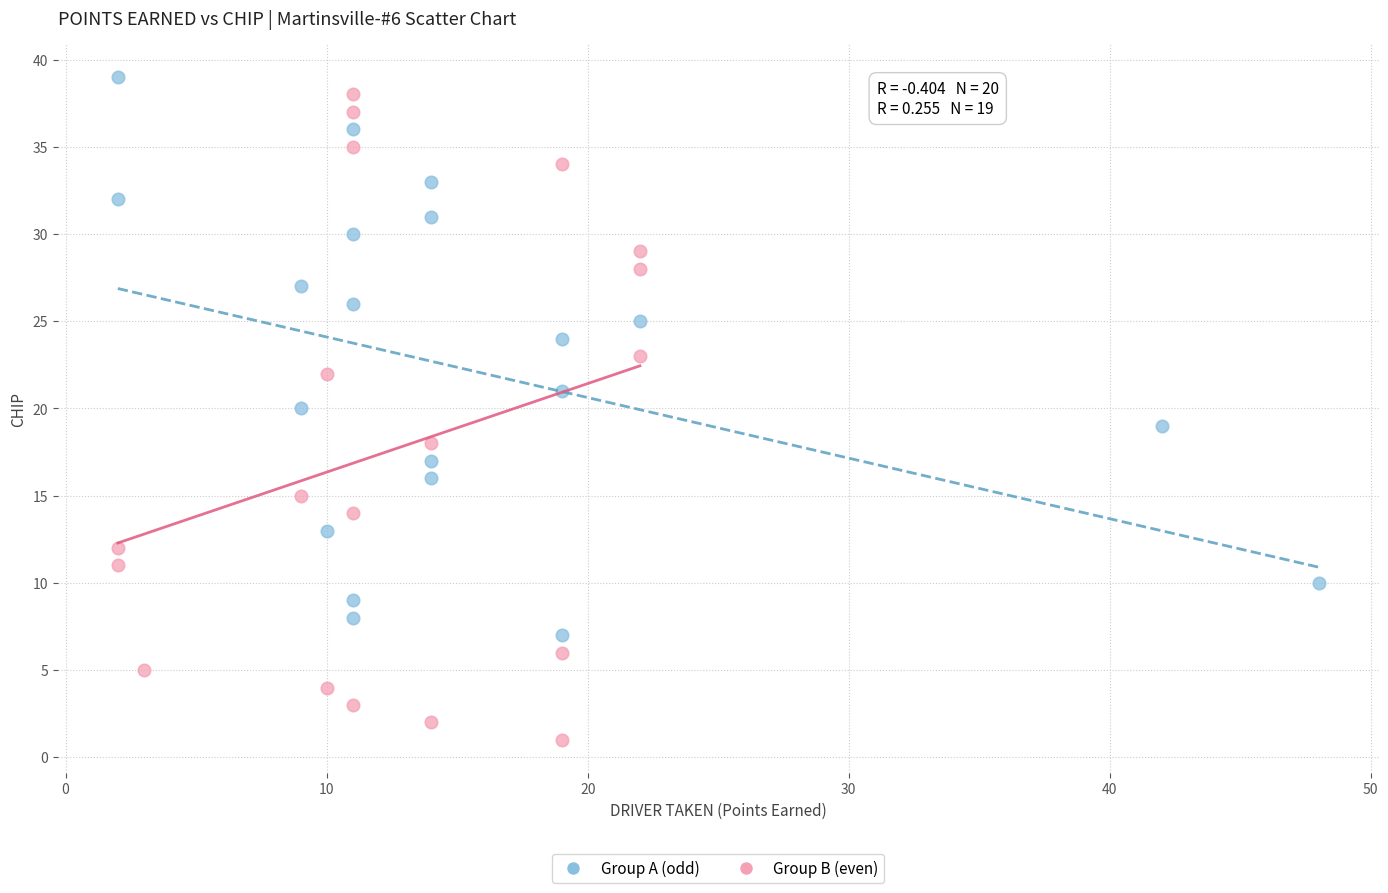

Which series contains the lowest Y value?

Group B (even)